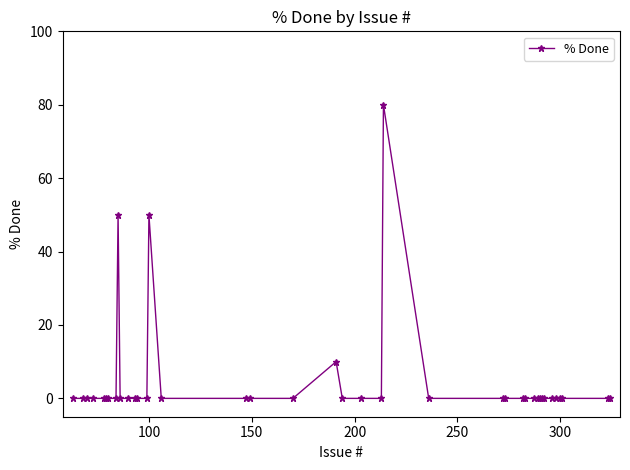

What is the average value?

5